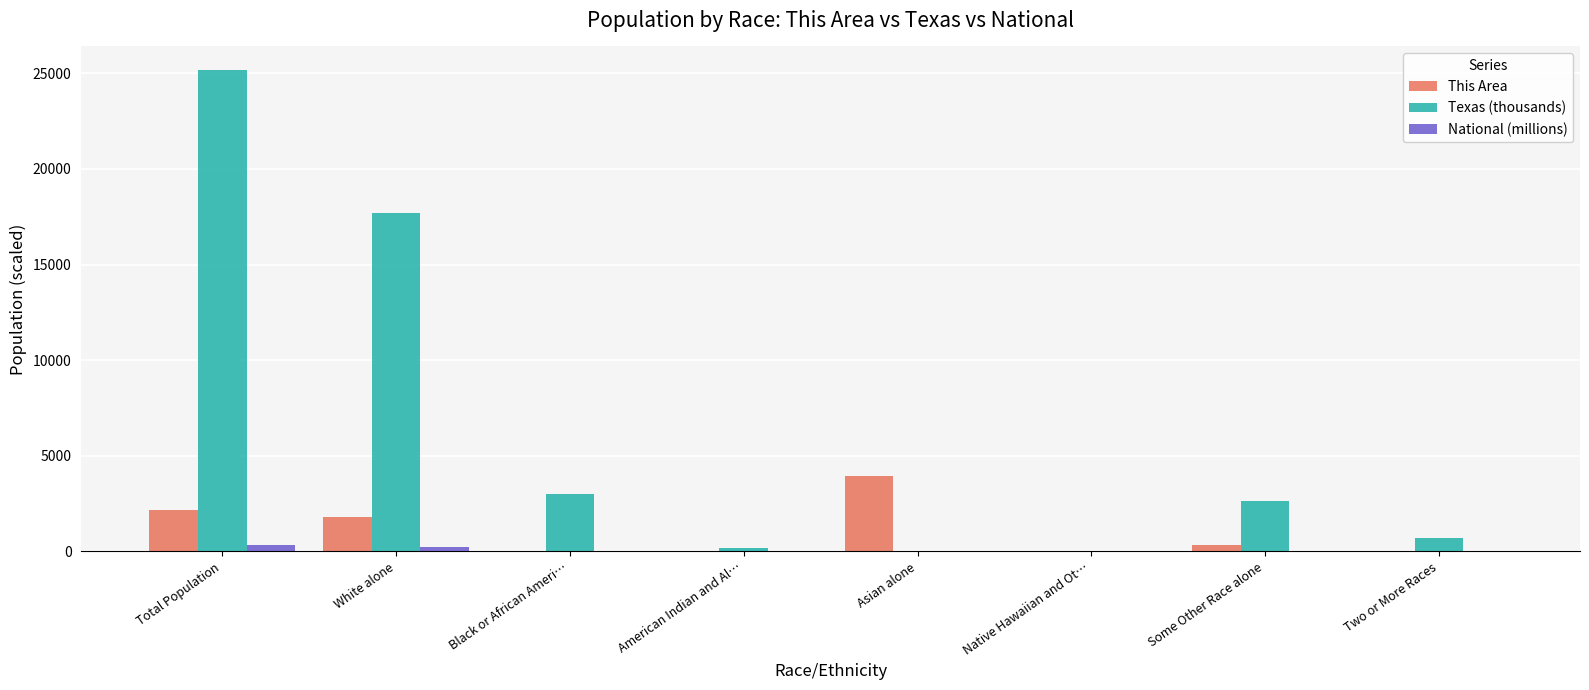

Between Asian alone and Two or More Races, which series saw the biggest shift?

This Area